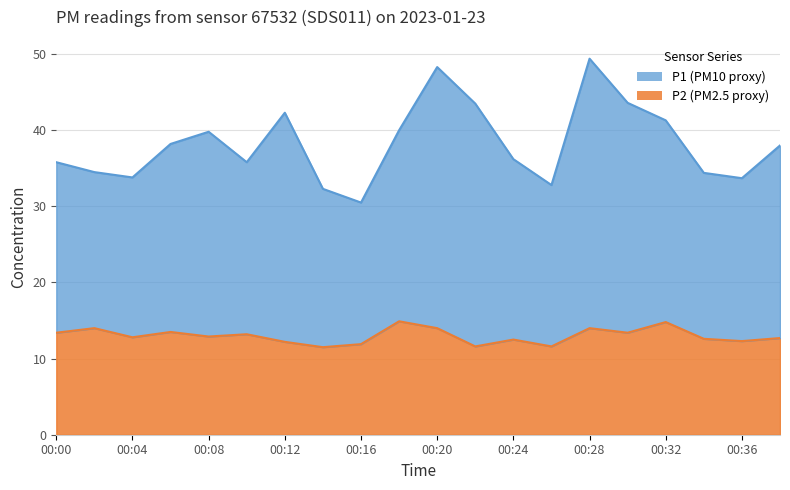

True or false: P2 and P1 cross at least once.

False